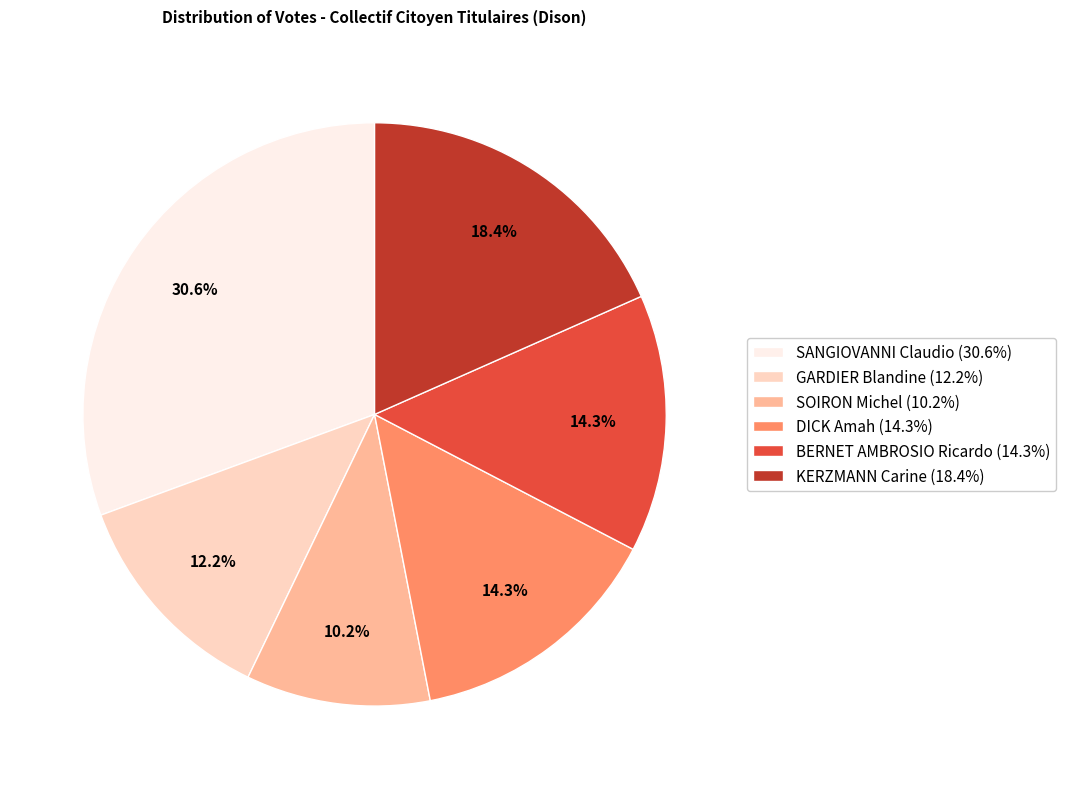

To the nearest percent, what is the average slice percentage?

17%